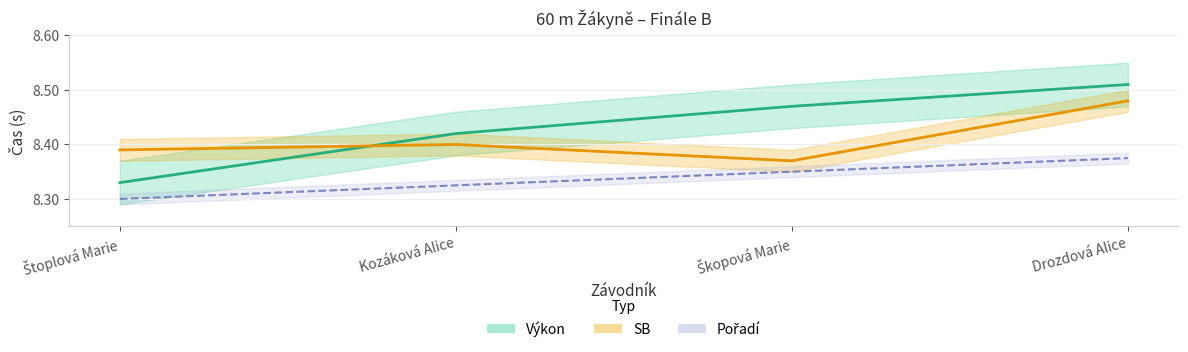

Reading left to right, extract all data points from this chart.

Výkon: 8.3	8.4	8.5	8.5
SB: 8.4	8.4	8.4	8.5
Pořadí: 8.3	8.3	8.4	8.4